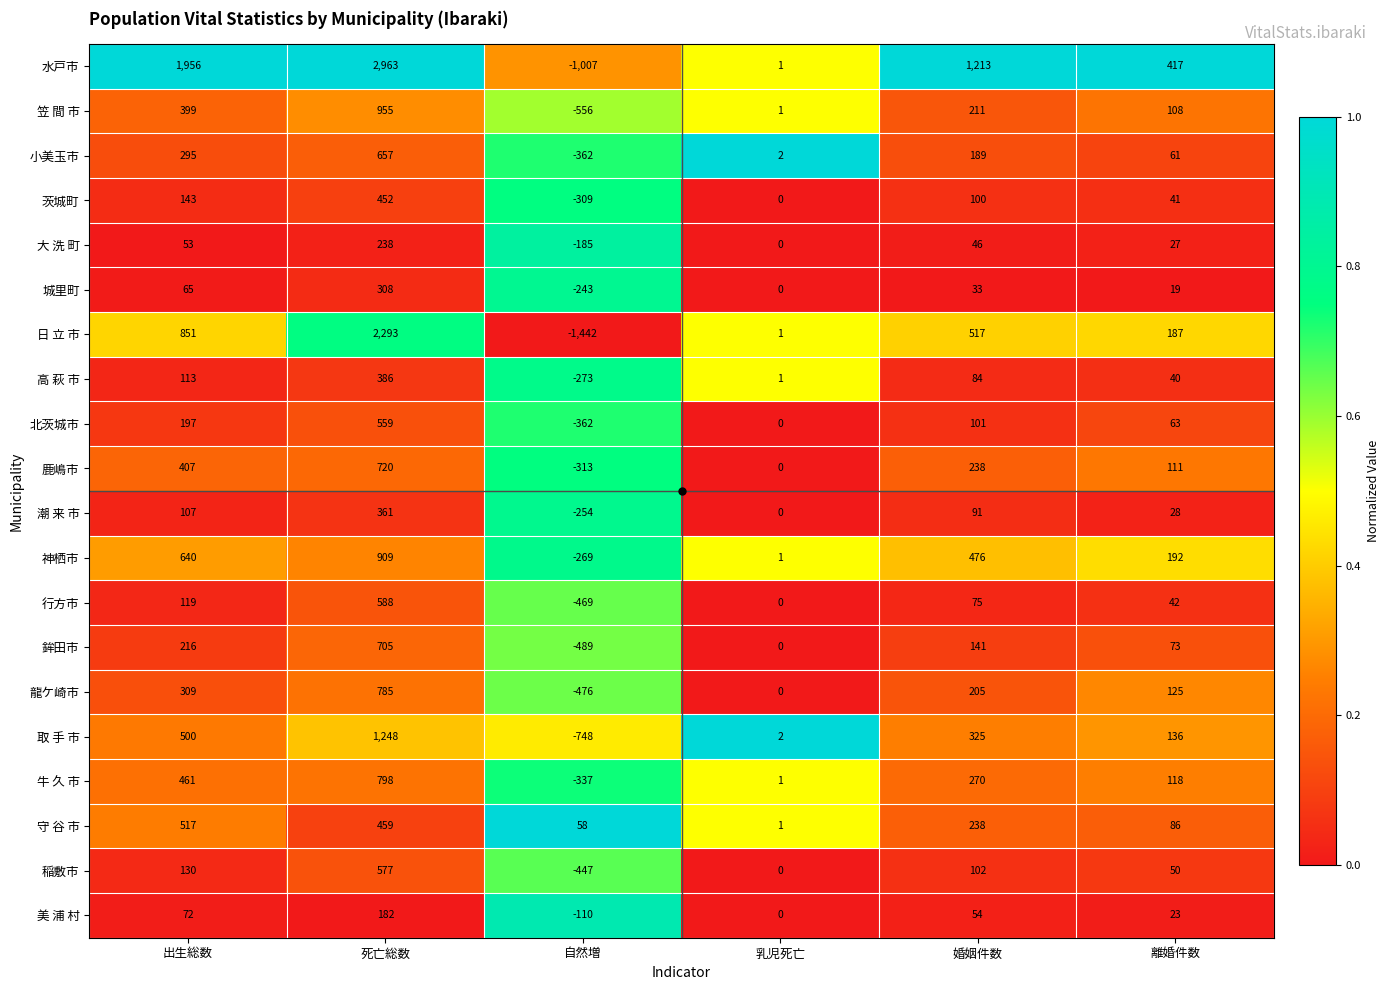

Which series has the largest total across all categories?

水戸市